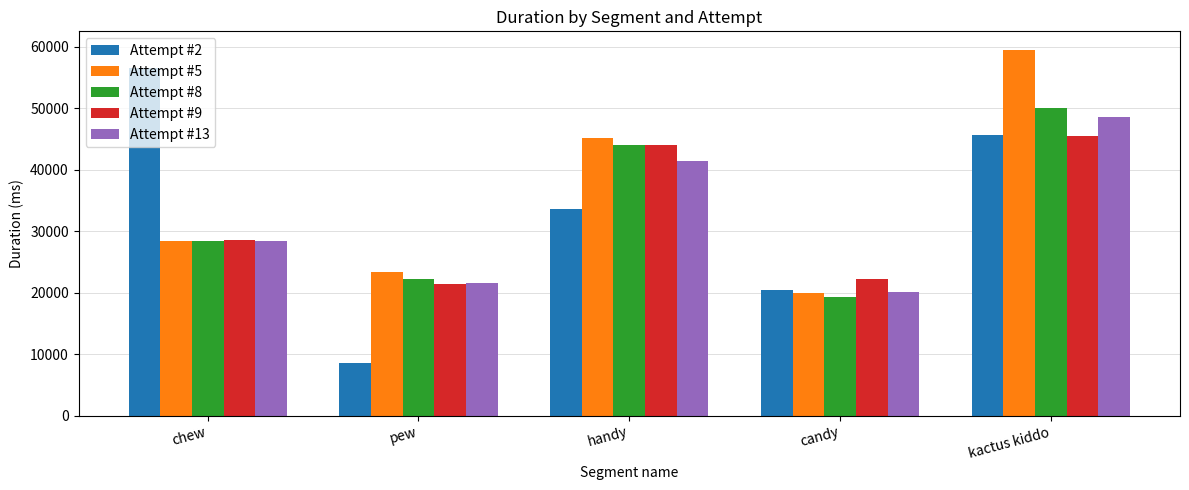

Does the chart contain any negative values?

No